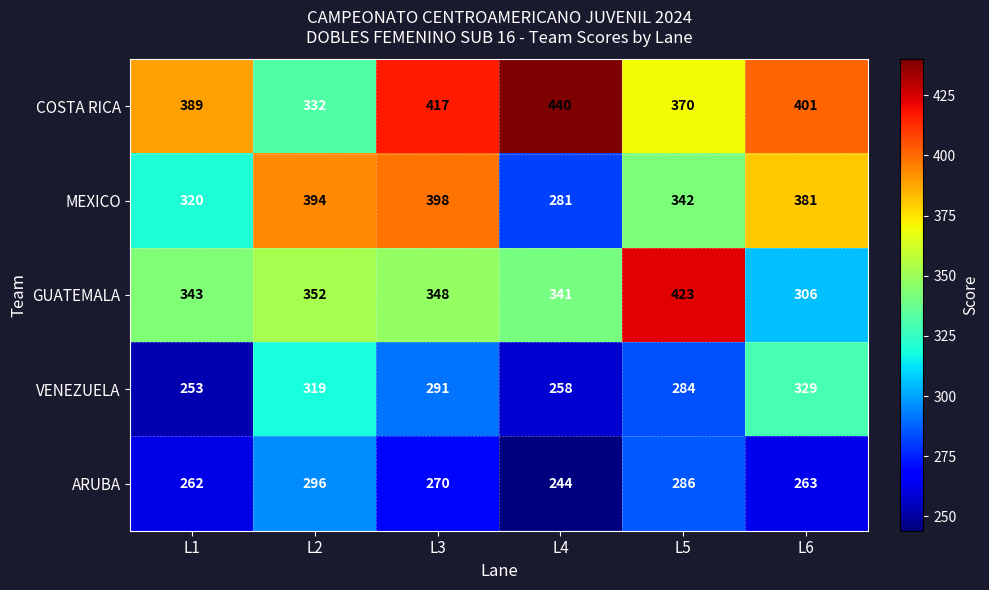

At which category does the chart reach its minimum across all series?

L4